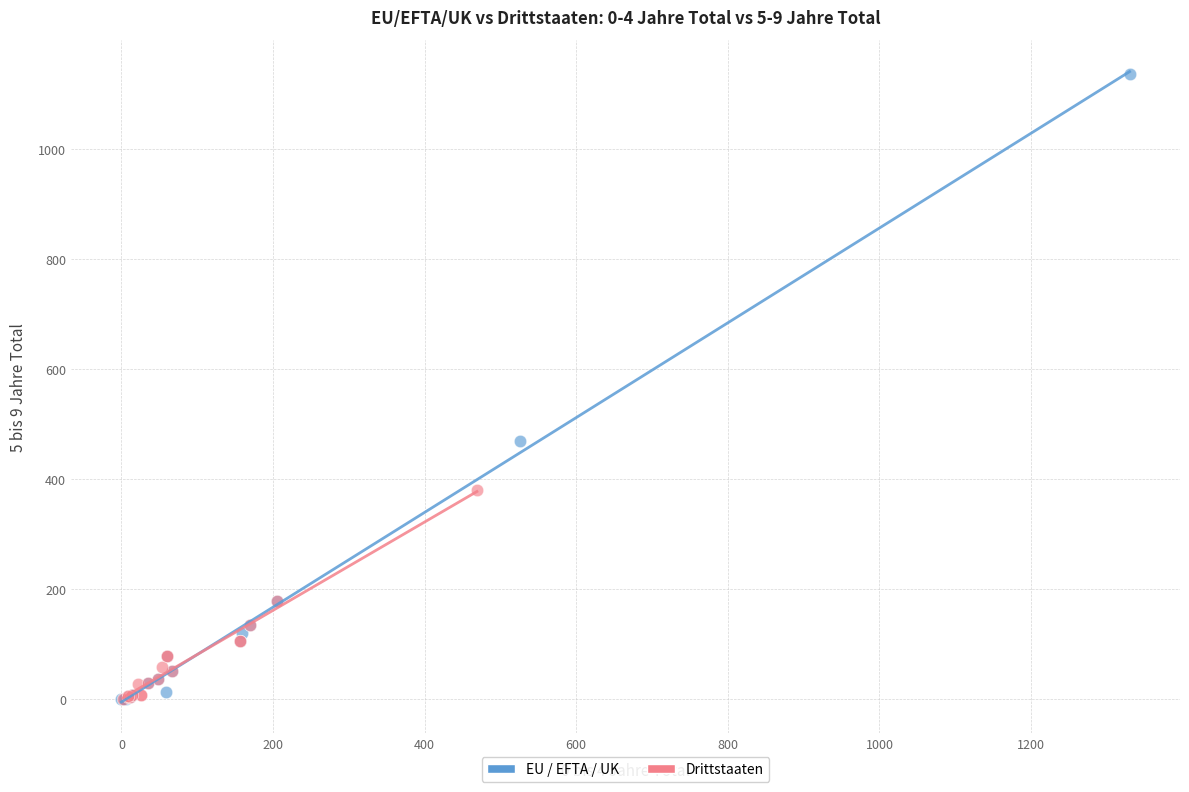

What are all the series names shown in the legend?

EU / EFTA / UK, Drittstaaten